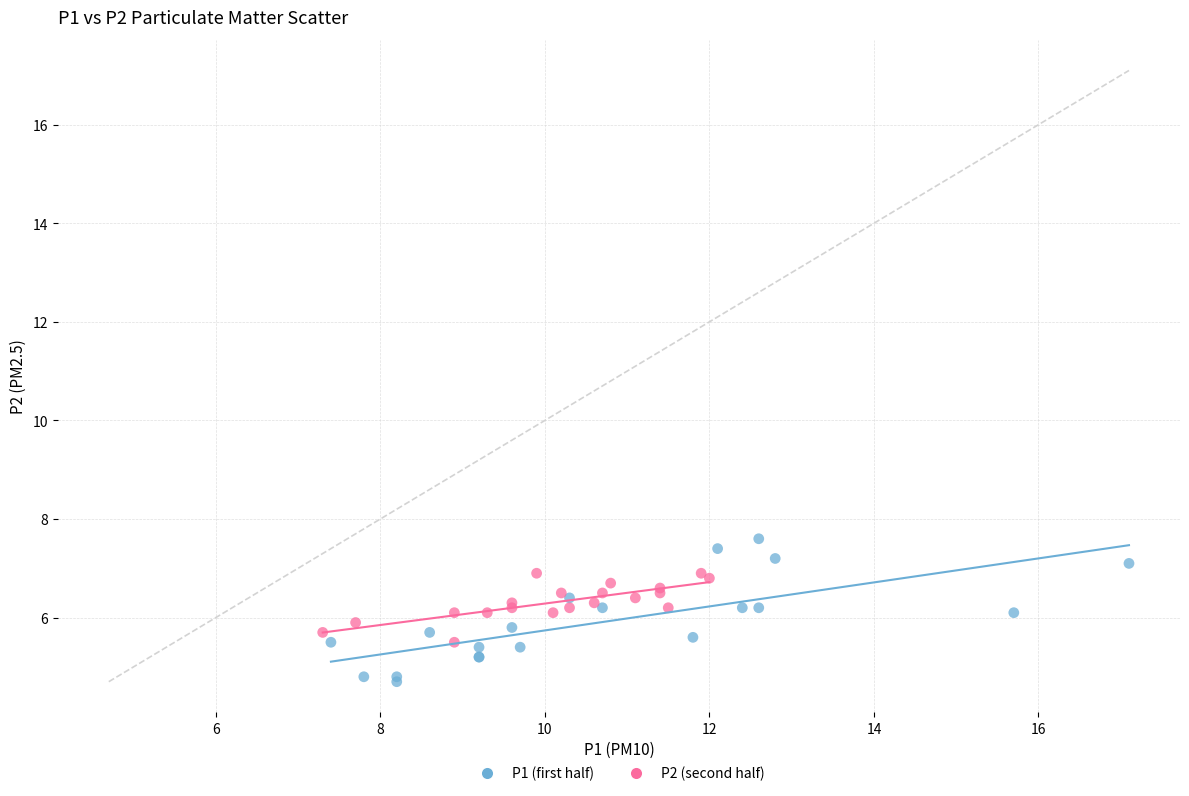

Which series contains the lowest Y value?

P1 (first half)